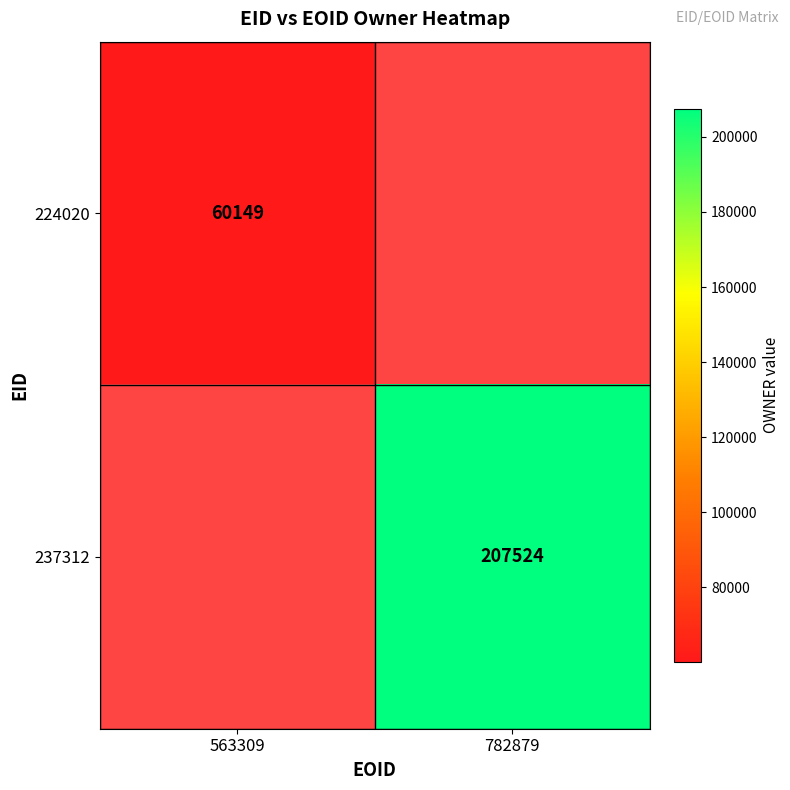

The 224020 series shows 79337.9 at 563309. True or false?

False